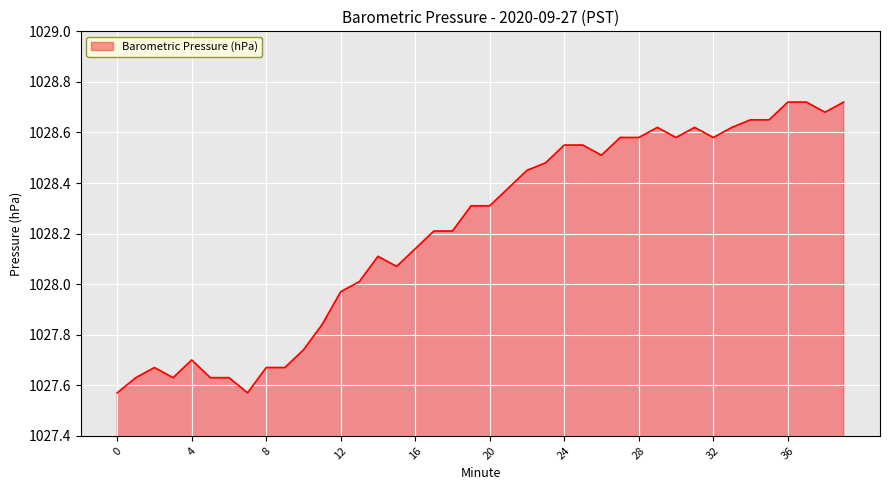

How many points are lower than both their immediate neighbors (excluding endpoints)?

7